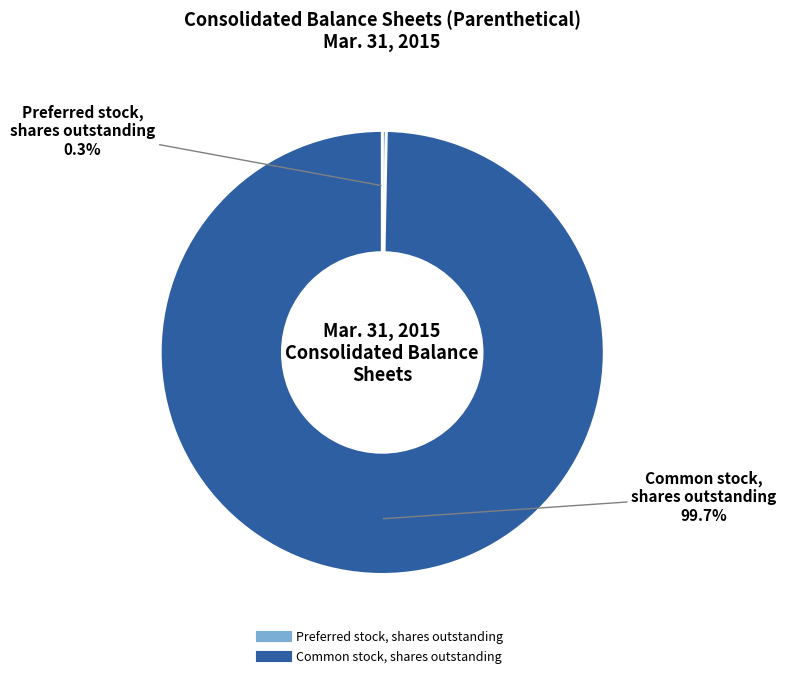

Count the number of slices in the pie.

2